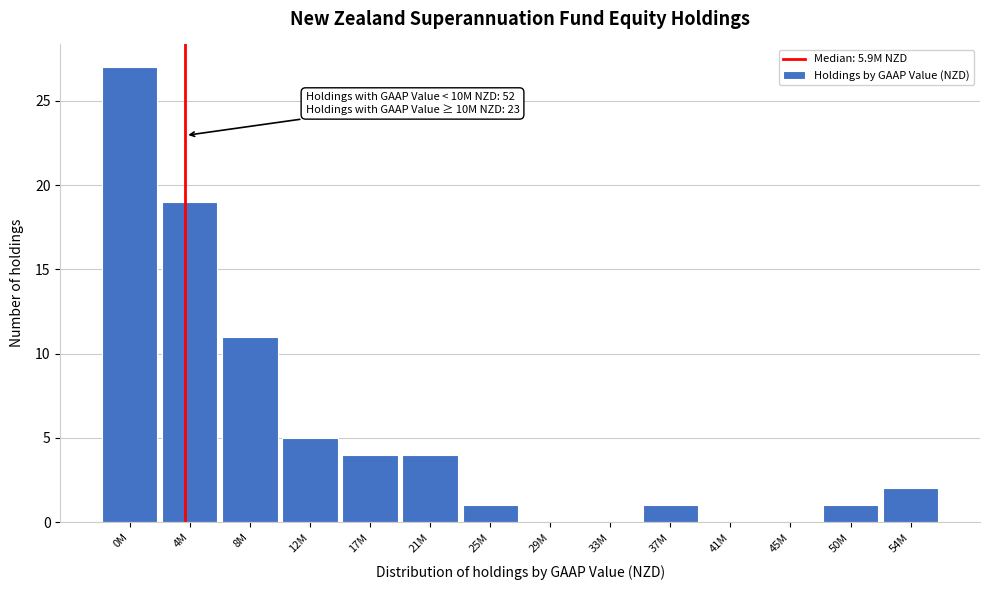

Reading left to right, transcribe all the data shown in this chart.

0M=27	4M=19	8M=11	12M=5	17M=4	21M=4	25M=1	29M=0	33M=0	37M=1	41M=0	45M=0	50M=1	54M=2